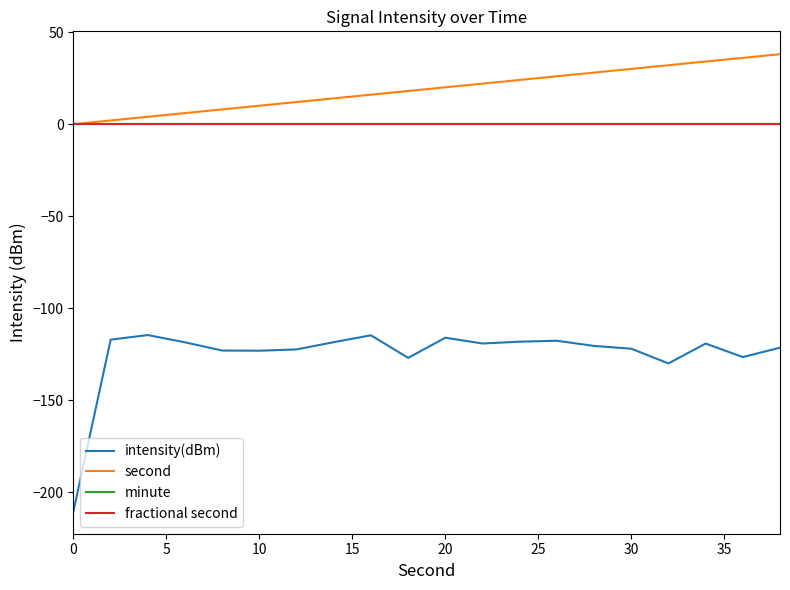

True or false: minute and fractional second cross at least once.

False